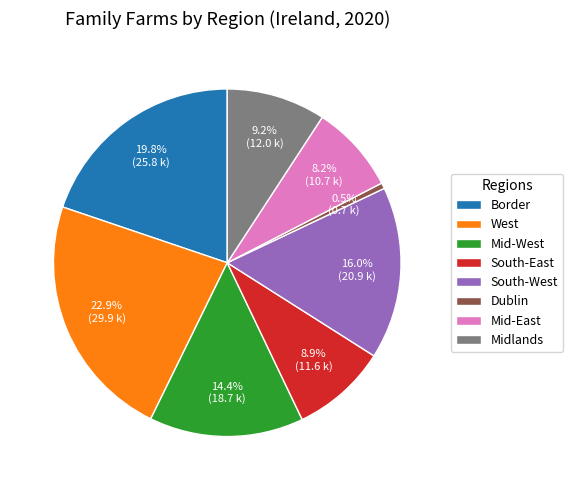

Between Midlands and Mid-West, which is larger?

Mid-West